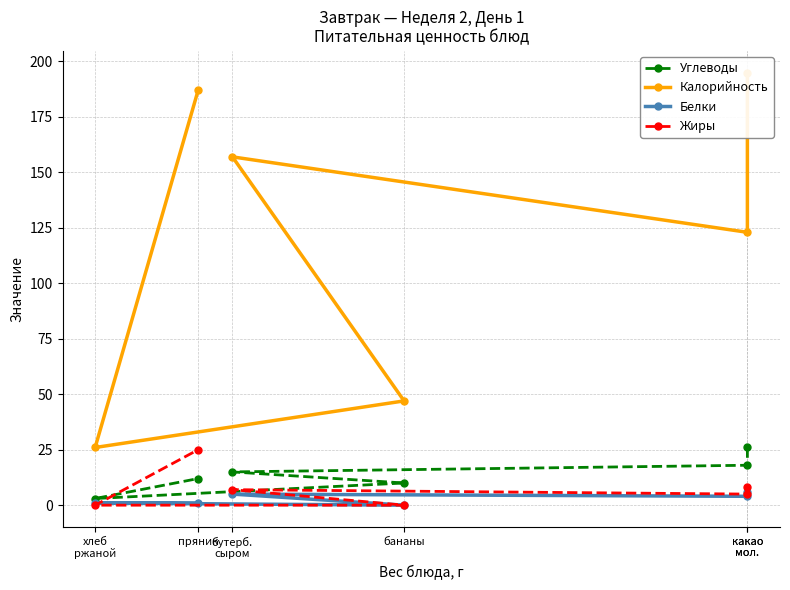

Does the chart have visible grid lines?

Yes